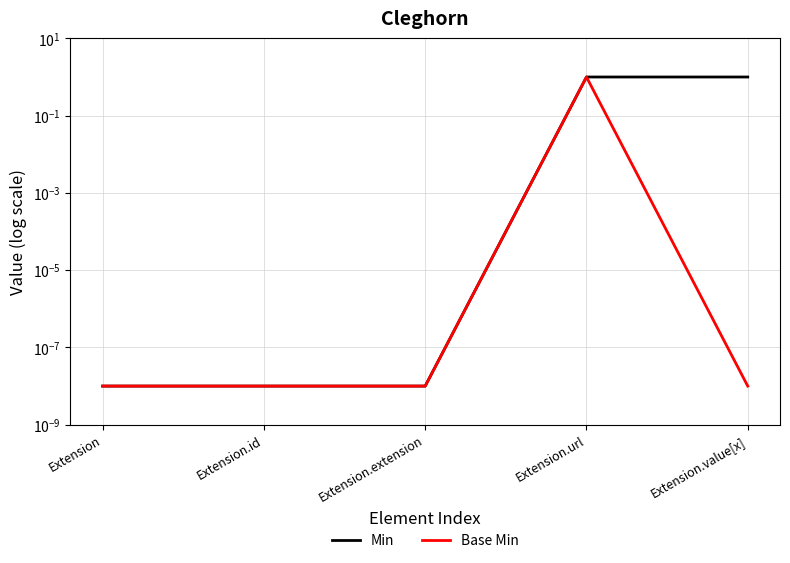

How many interior local peaks does the Base Min series have?

1